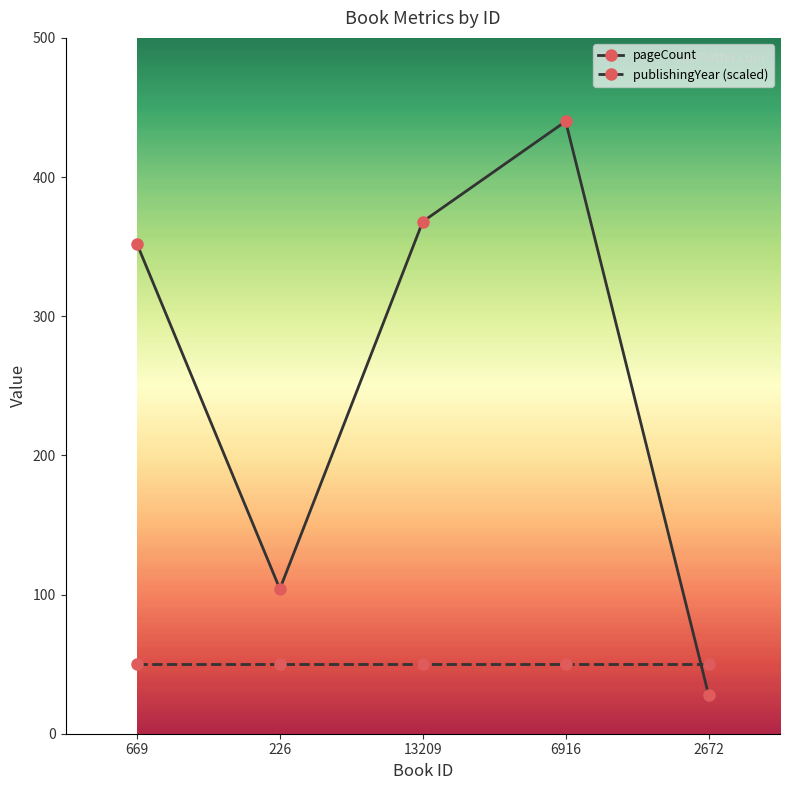

The value of pageCount at 226 is 66. True or false?

False